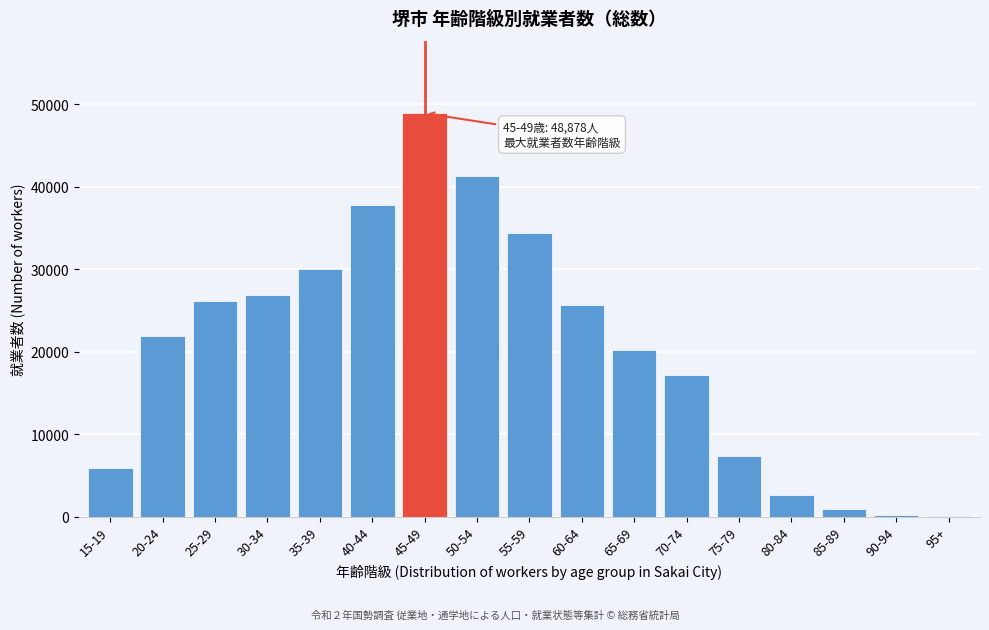

The value at 50-54 is 41263. True or false?

True